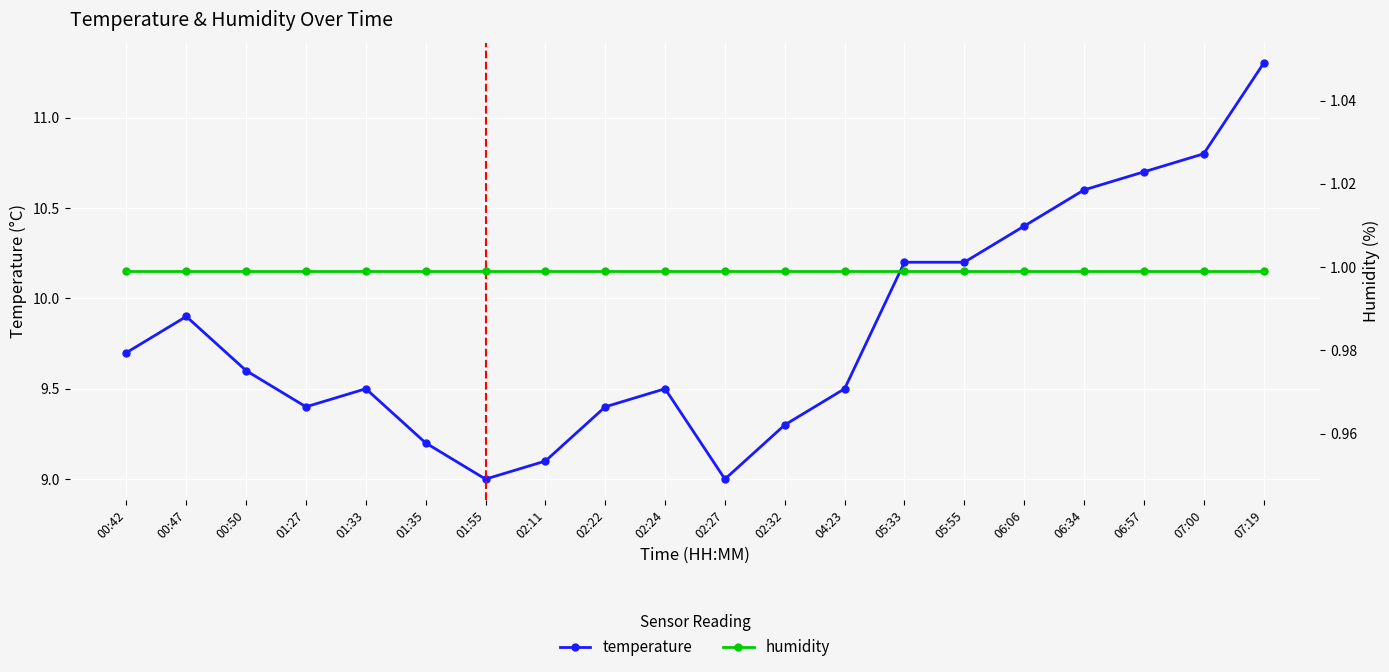

Count the number of categories in the chart.

20